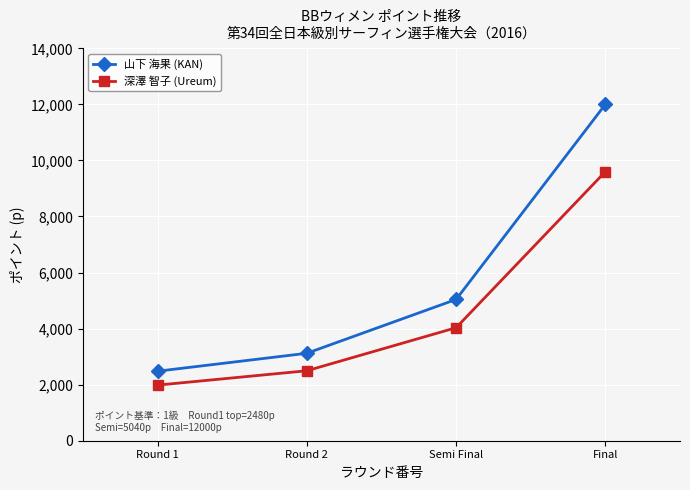

True or false: 山下 海果 (KAN) and 深澤 智子 (Ureum) intersect in this chart.

False